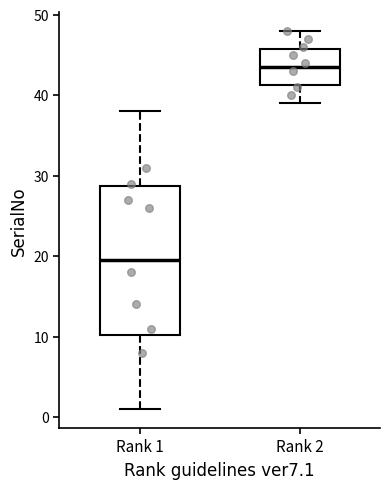

Reading left to right, read every box against the y-axis: the position of its median line, the range the box covers, and the ends of its whiskers. The values are not printed on the chart, so give them approximately, as read against the axis.

Rank 1: median 20, box 10 to 29, whiskers 1 to 38
Rank 2: median 44, box 41 to 46, whiskers 39 to 48